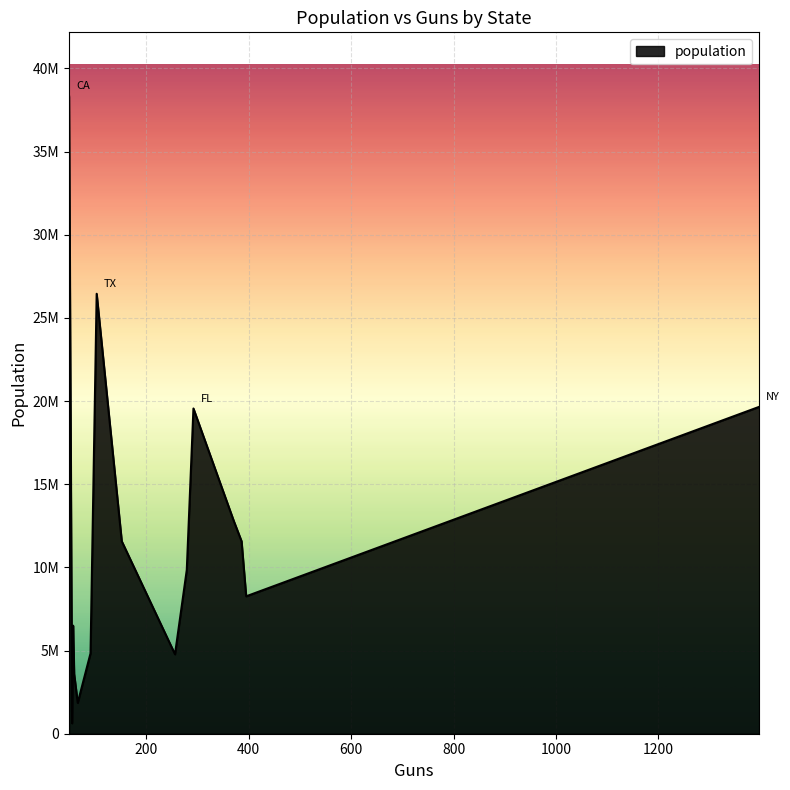

Is this an area chart (filled region under the line)?

Yes